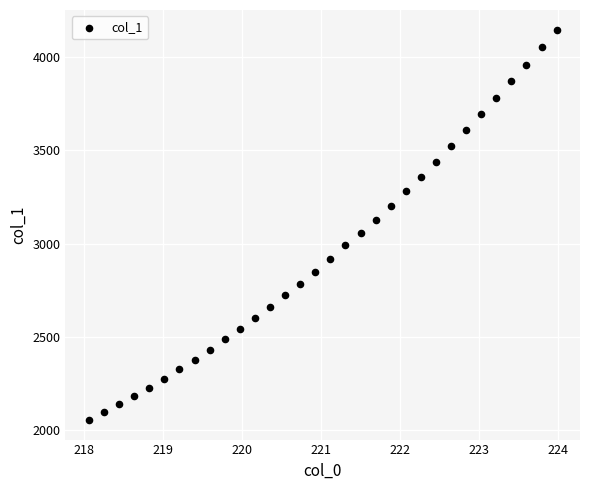

What is the range of X values (max minus min)?

5.9